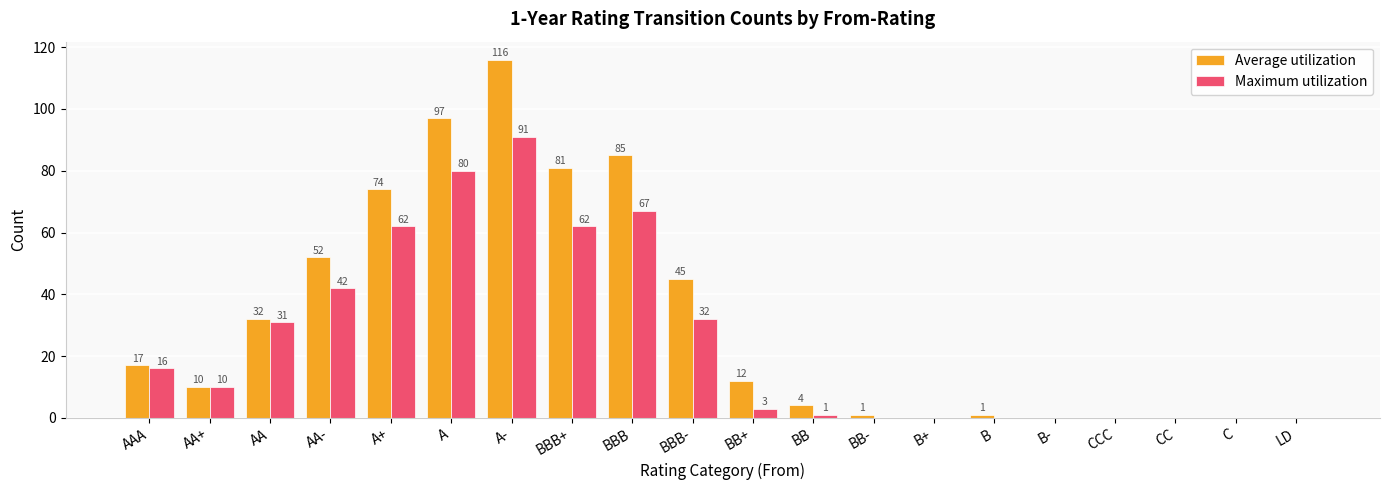

Which series changed the most between A and BB?

Average utilization